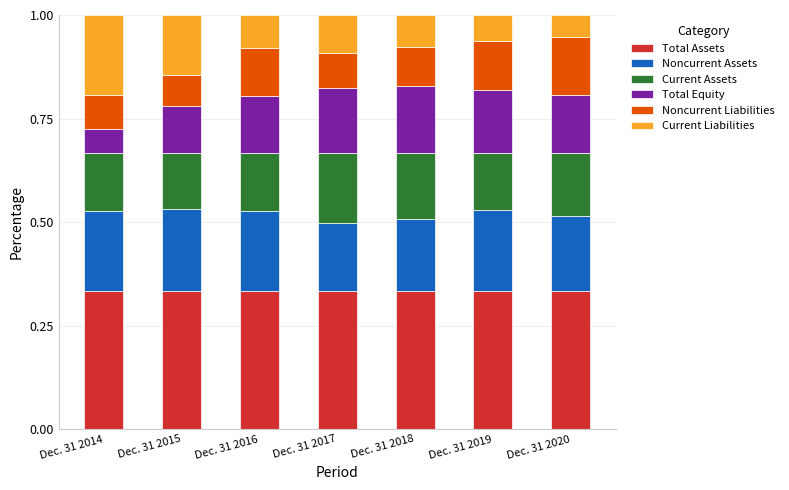

What is the total value across all series at Dec. 31 2014?

1.0